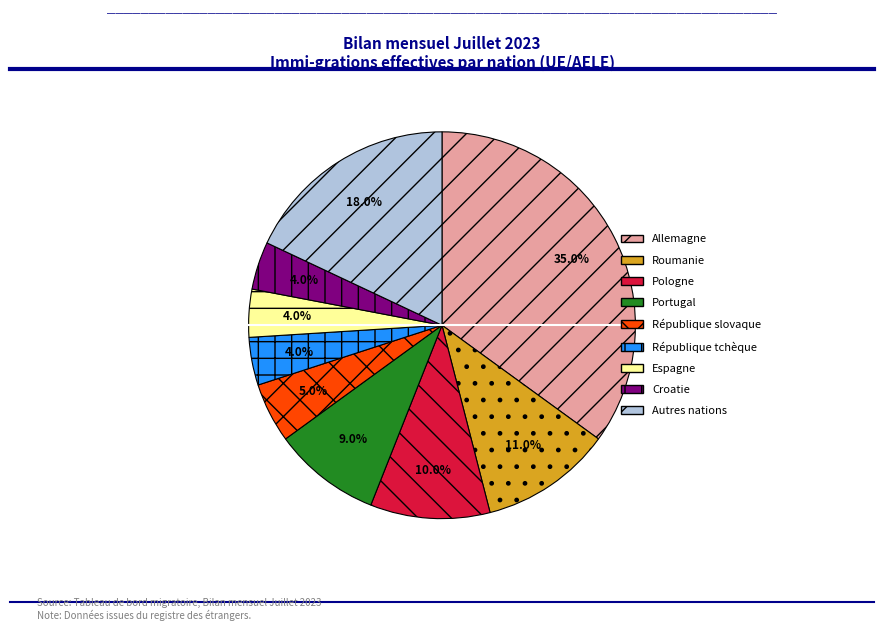

Which category has the biggest portion of the pie?

Allemagne